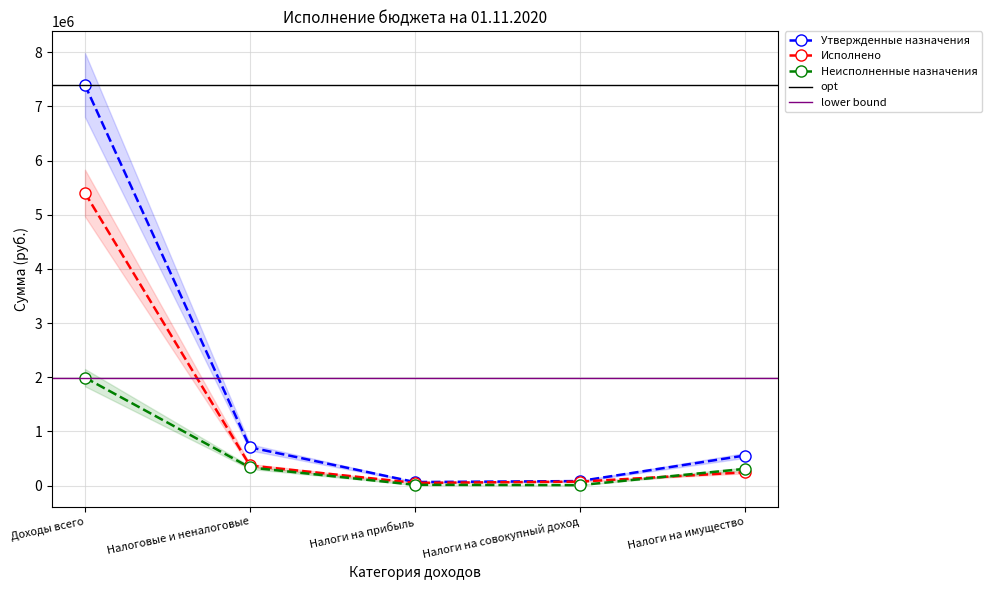

At how many categories does at least one series exceed 6285639?

1